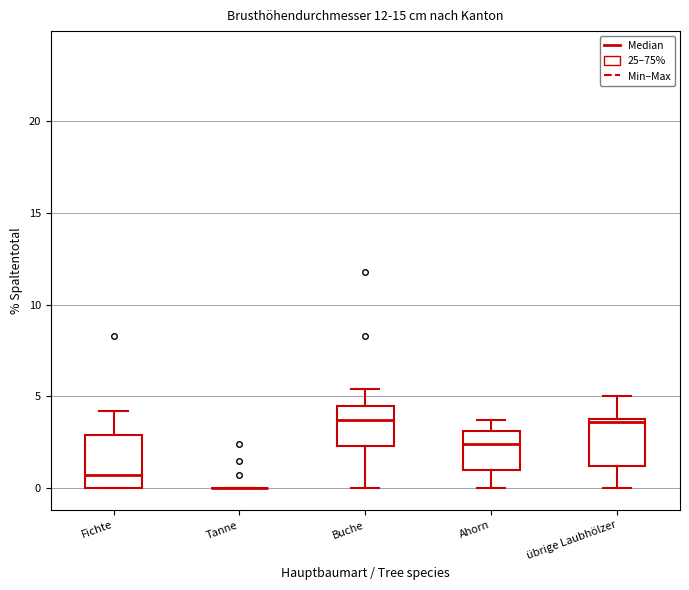

Reading left to right, read every box against the y-axis: the position of its median line, the range the box covers, and the ends of its whiskers. The values are not printed on the chart, so give them approximately, as read against the axis.

Fichte: median 0.5, box 0.0 to 3.0, whiskers 0.0 to 4.0
Tanne: box collapsed to a line at 0.0, whiskers 0.0 to 0.0
Buche: median 3.5, box 2.5 to 4.5, whiskers 0.0 to 5.5
Ahorn: median 2.5, box 1.0 to 3.0, whiskers 0.0 to 3.5
übrige Laubhölzer: median 3.5, box 1.0 to 4.0, whiskers 0.0 to 5.0